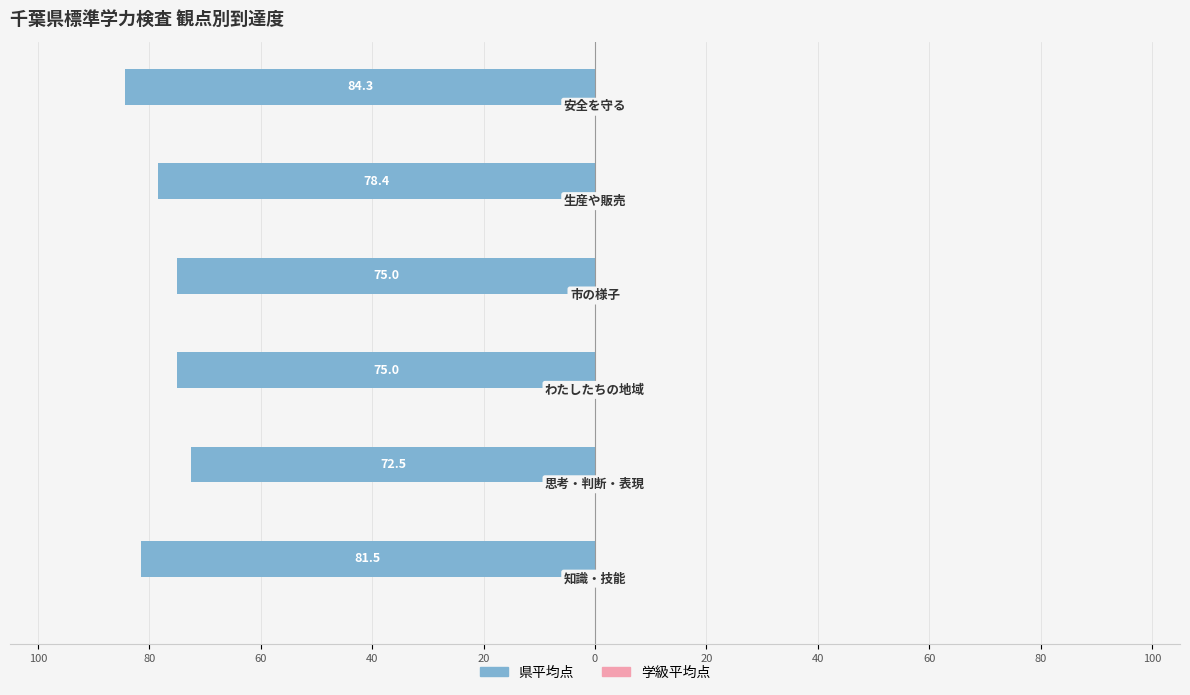

Does the chart contain any negative values?

Yes